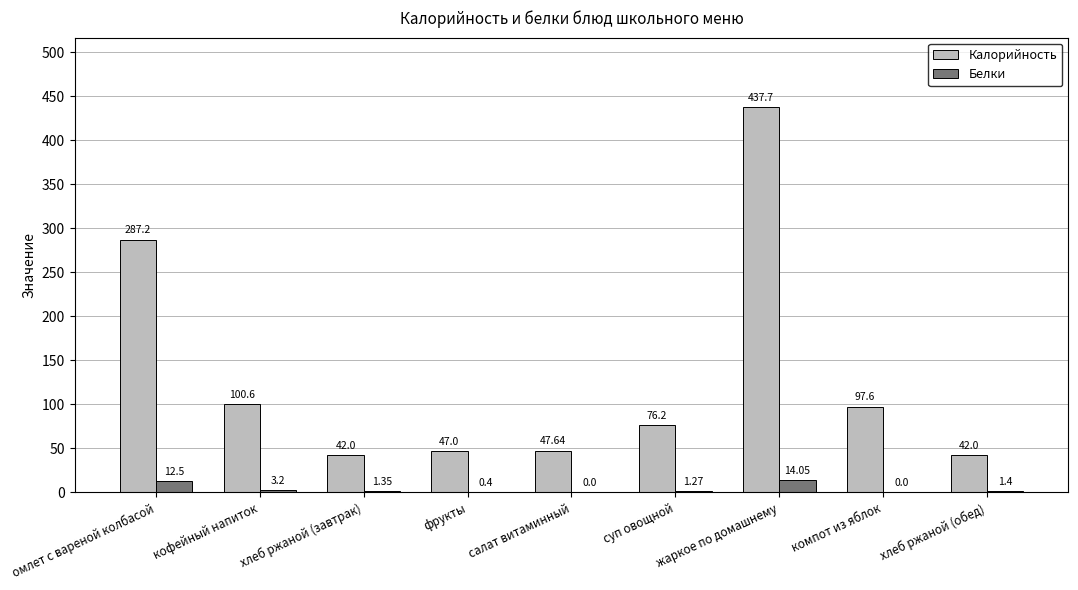

What is the maximum value for Калорийность?

437.7